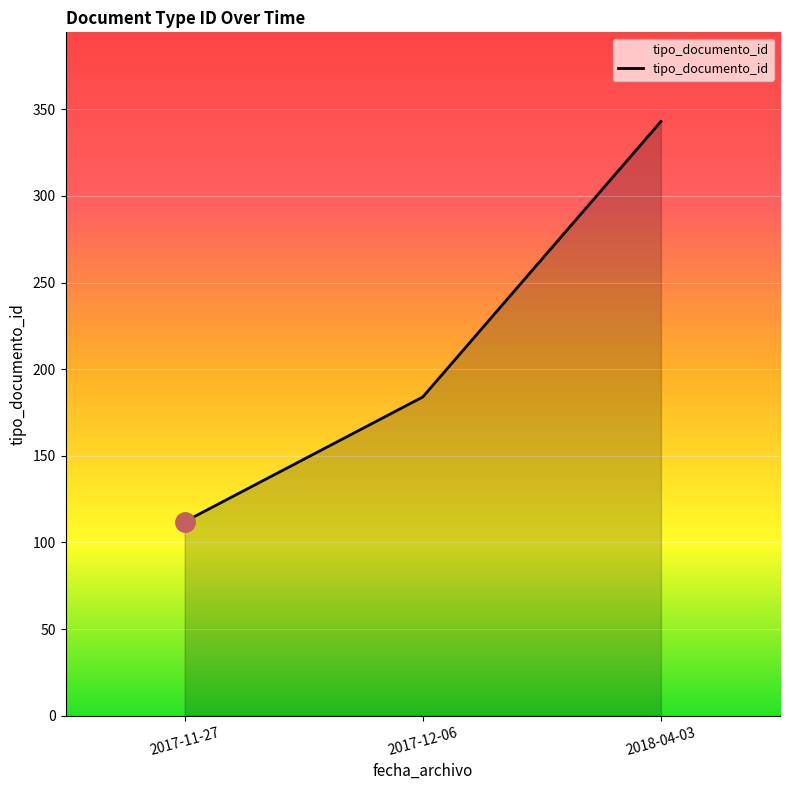

Count the values in the range 112 to 343.

3